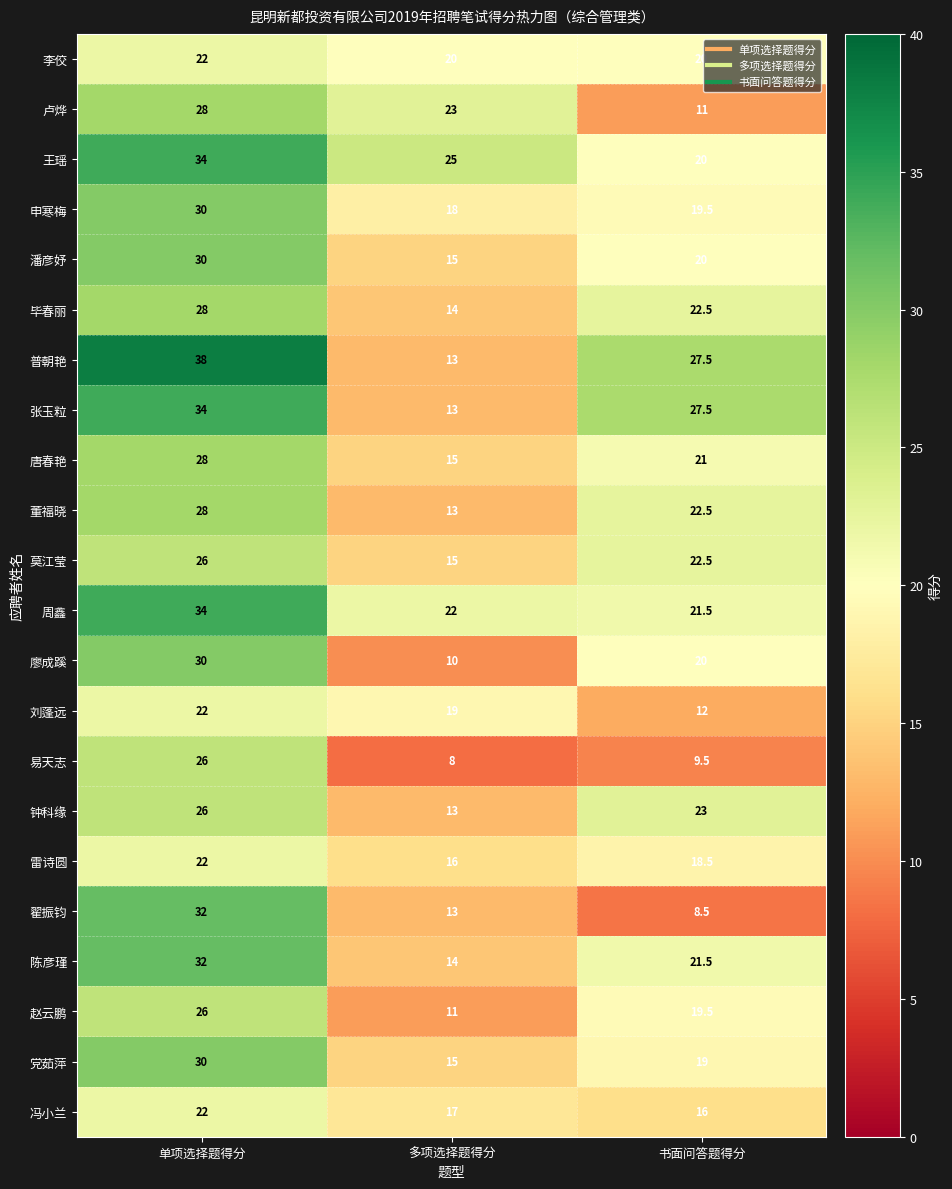

Where is 唐春艳 nearest to the value 21?

书面问答题得分